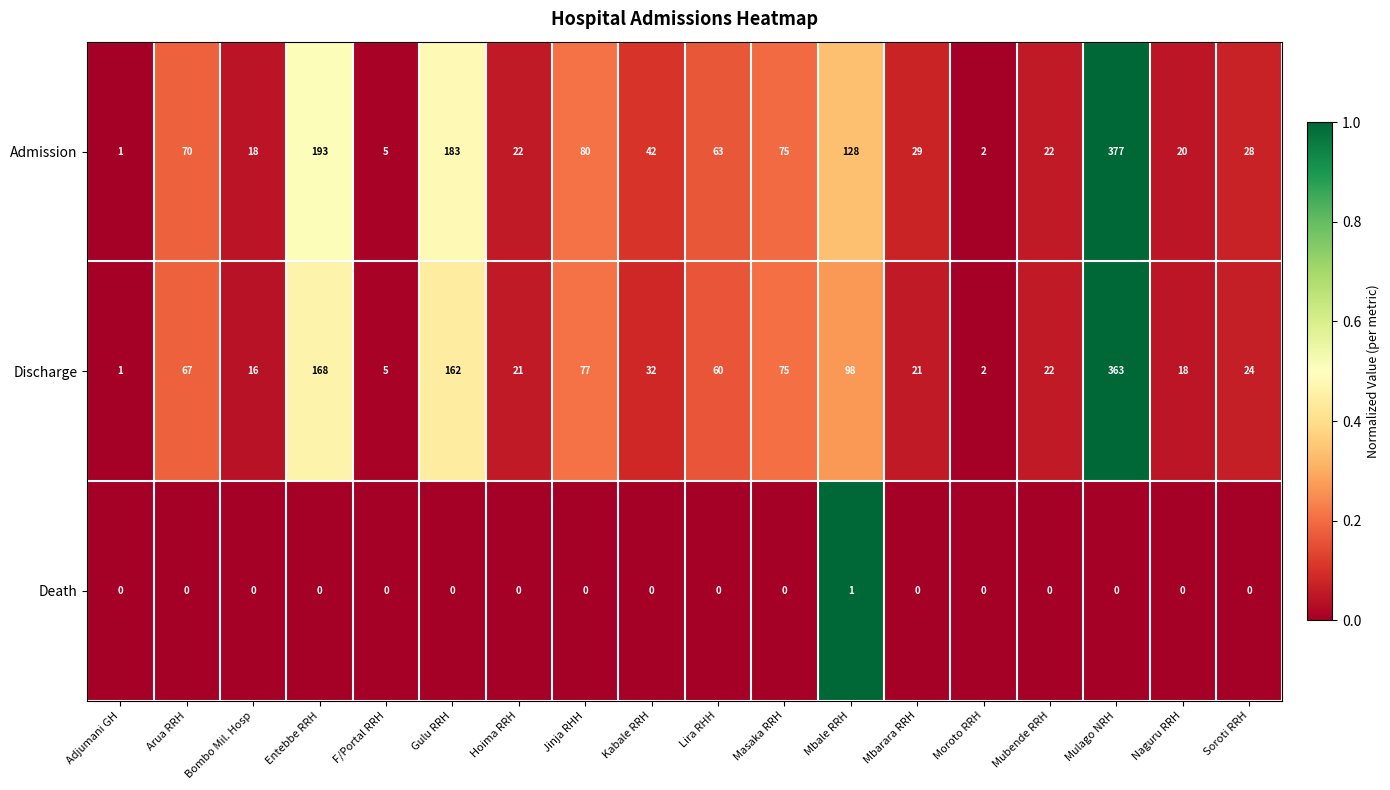

Which series changed the most between Adjumani GH and Mbale RRH?

Admission